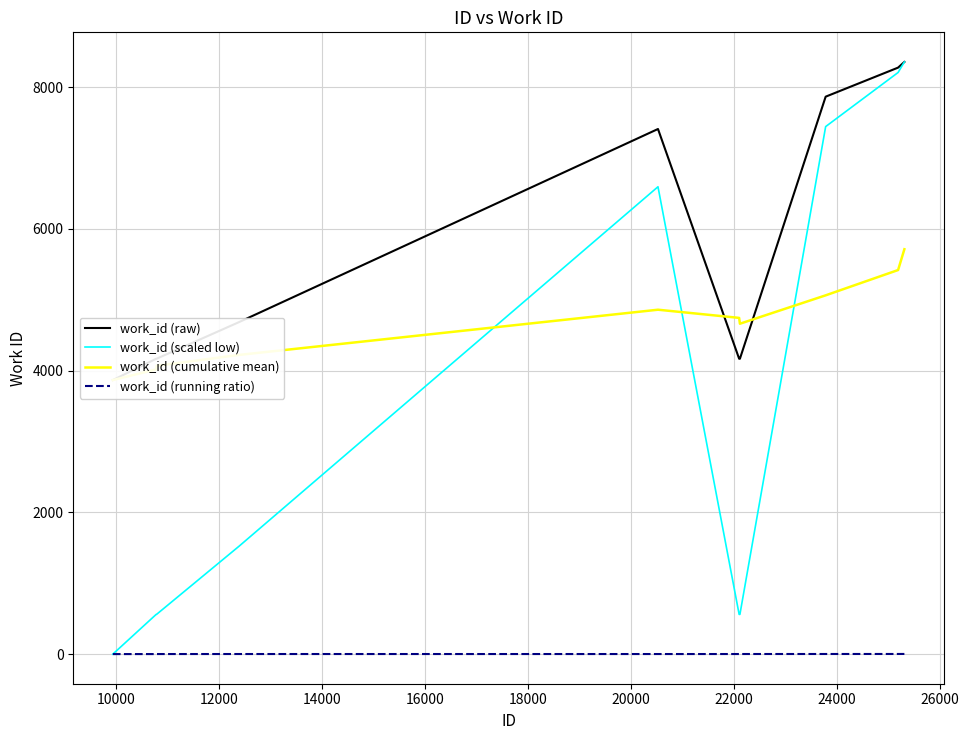

Reading right to left, transcribe all the data shown in this chart.

work_id (raw): 8354.0	8274.0	7864.0	4167.0	4167.0	7408.0	4685.0	4167.0	4167.0	3866.0
work_id (scaled low): 8354.0	8205.1	7441.9	560.3	560.3	6593.1	1524.5	560.3	560.3	0.0
work_id (cumulative mean): 5711.9	5418.3	5061.4	4661.0	4743.3	4858.6	4221.2	4066.7	4016.5	3866.0
work_id (running ratio): 2.3	1.9	1.7	1.5	1.3	1.2	1.4	1.1	0.7	0.4